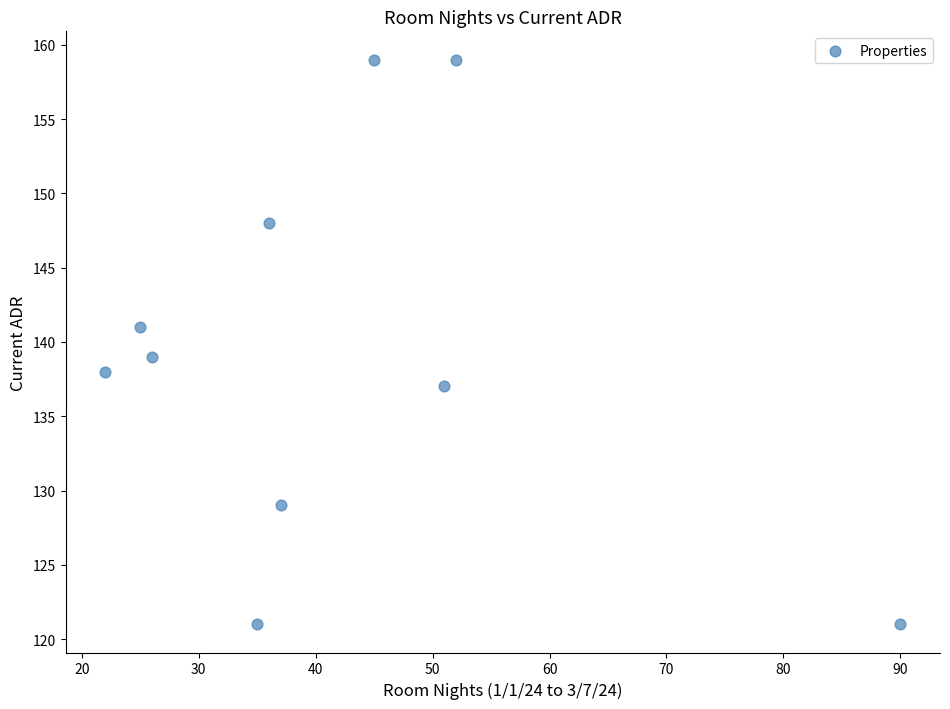

What is the average Y value?

139